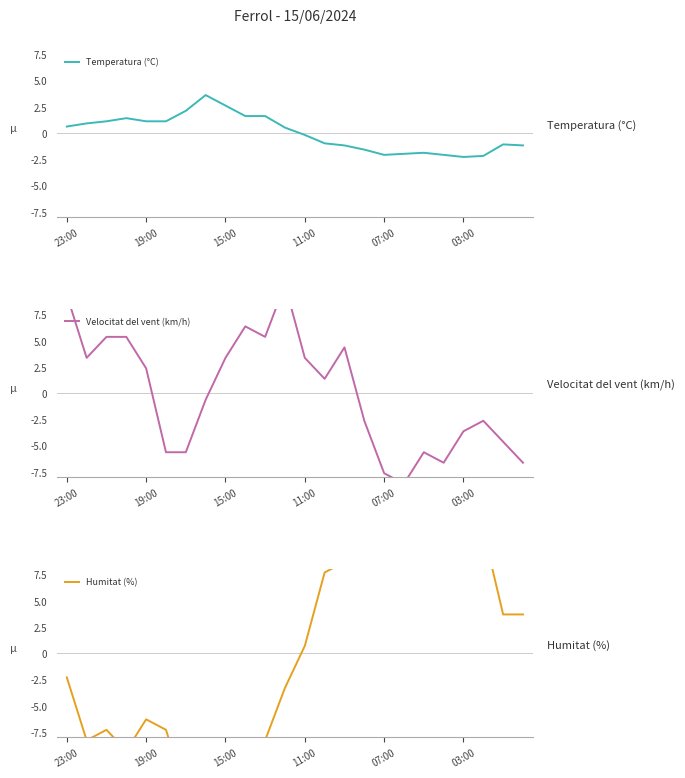

What are all the series names shown in the legend?

Temperatura (°C), Velocitat del vent (km/h), Humitat (%)